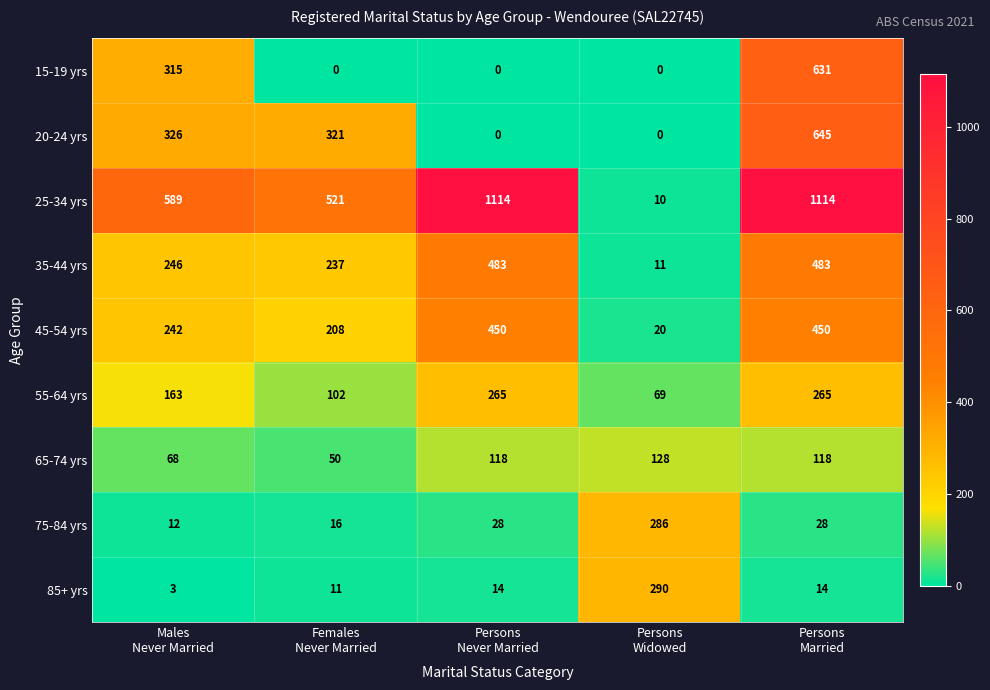

What is the difference between the maximum and second lowest values in the 85+ yrs series?

279